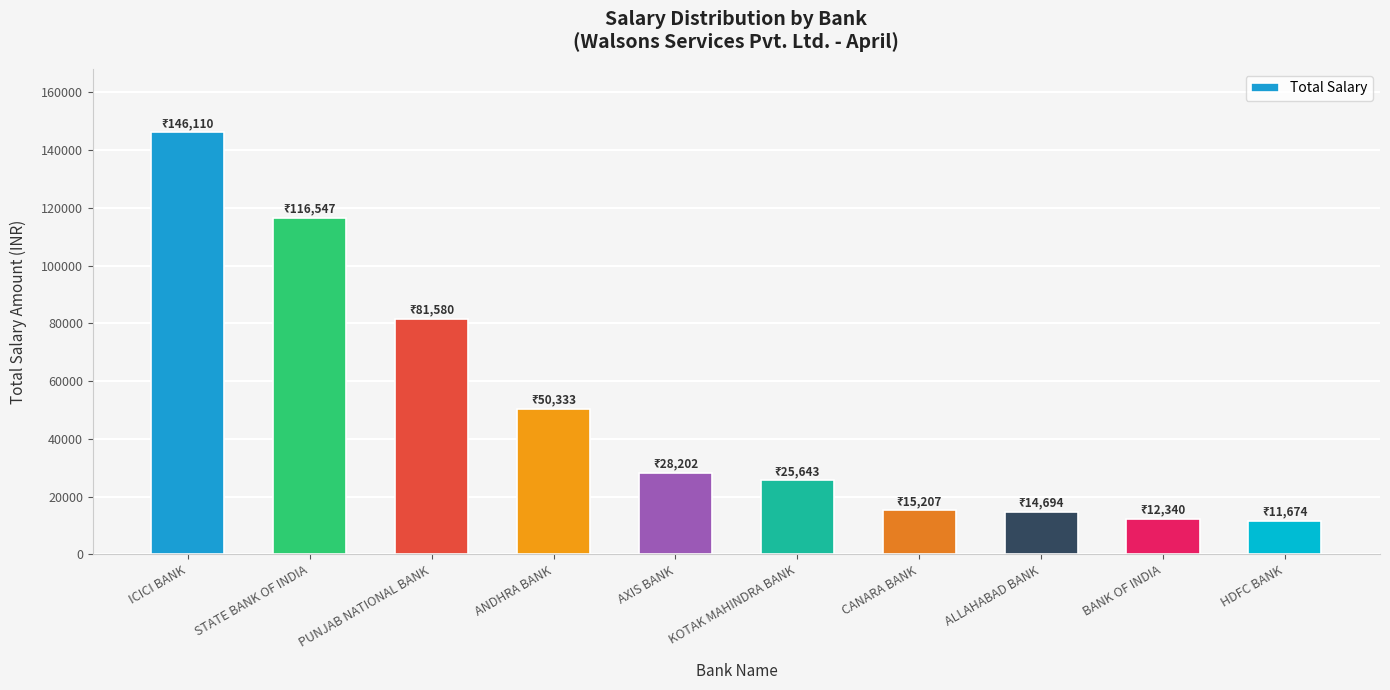

What is the difference between the second highest and second lowest values?

104207